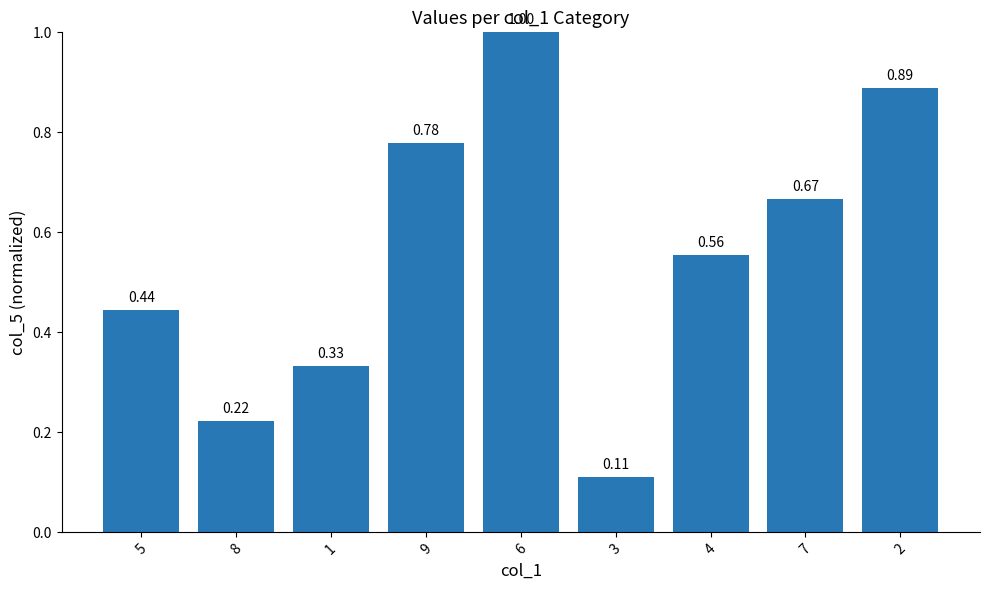

What is the label of the 6th bar from the right?

9